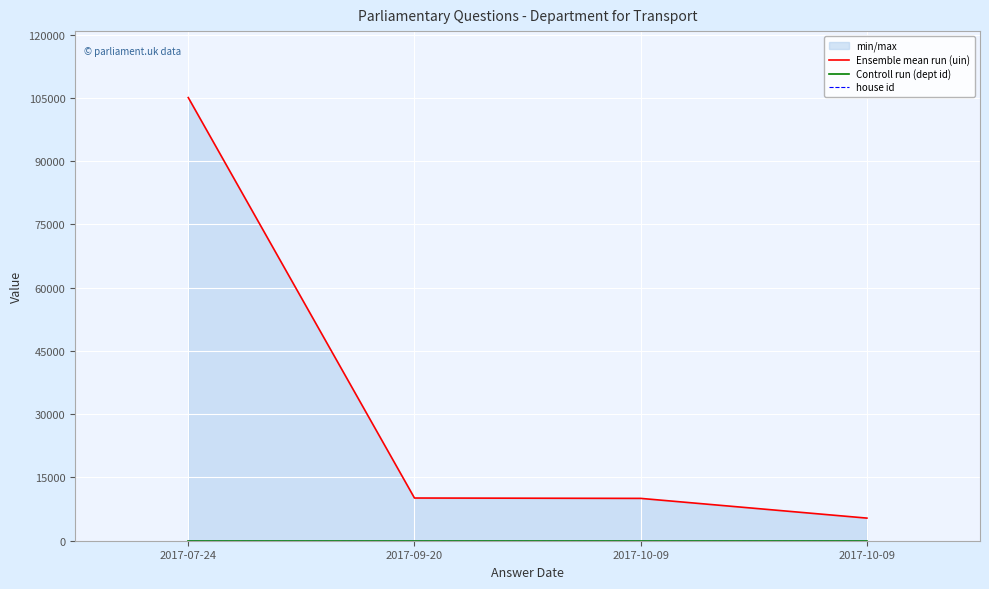

Which series changed the most between 2017-07-24 and 2017-10-09?

Ensemble mean run (uin)